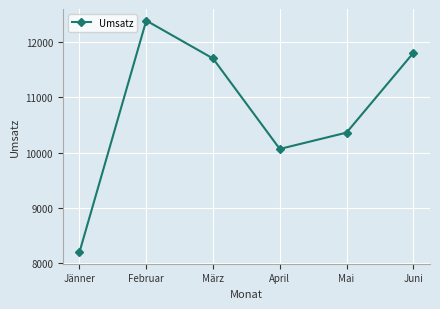

Where is the data nearest to the value 10292?

Mai